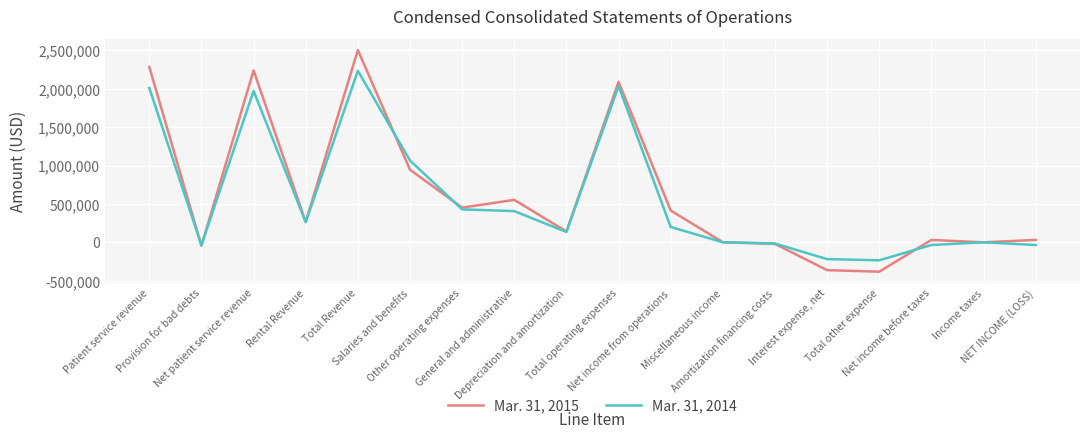

Which series has the largest total across all categories?

Mar. 31, 2015